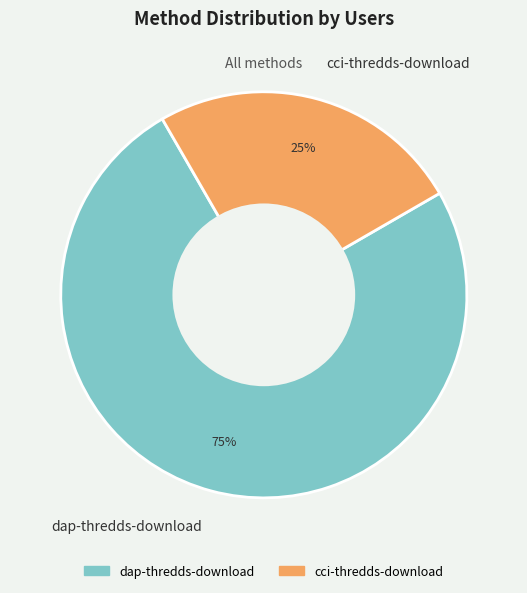

Which has a higher value, dap-thredds-download or cci-thredds-download?

dap-thredds-download